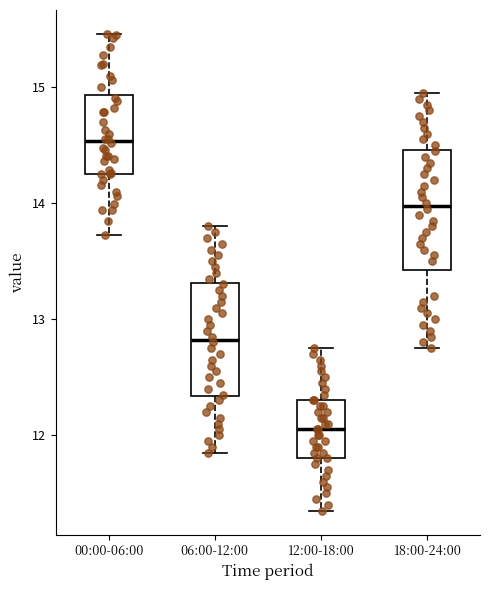

Reading left to right, read every box against the y-axis: the position of its median line, the range the box covers, and the ends of its whiskers. The values are not printed on the chart, so give them approximately, as read against the axis.

00:00-06:00: median 14.5, box 14.3 to 14.9, whiskers 13.7 to 15.5
06:00-12:00: median 12.8, box 12.3 to 13.3, whiskers 11.9 to 13.8
12:00-18:00: median 12.1, box 11.8 to 12.3, whiskers 11.4 to 12.8
18:00-24:00: median 14.0, box 13.4 to 14.5, whiskers 12.8 to 15.0